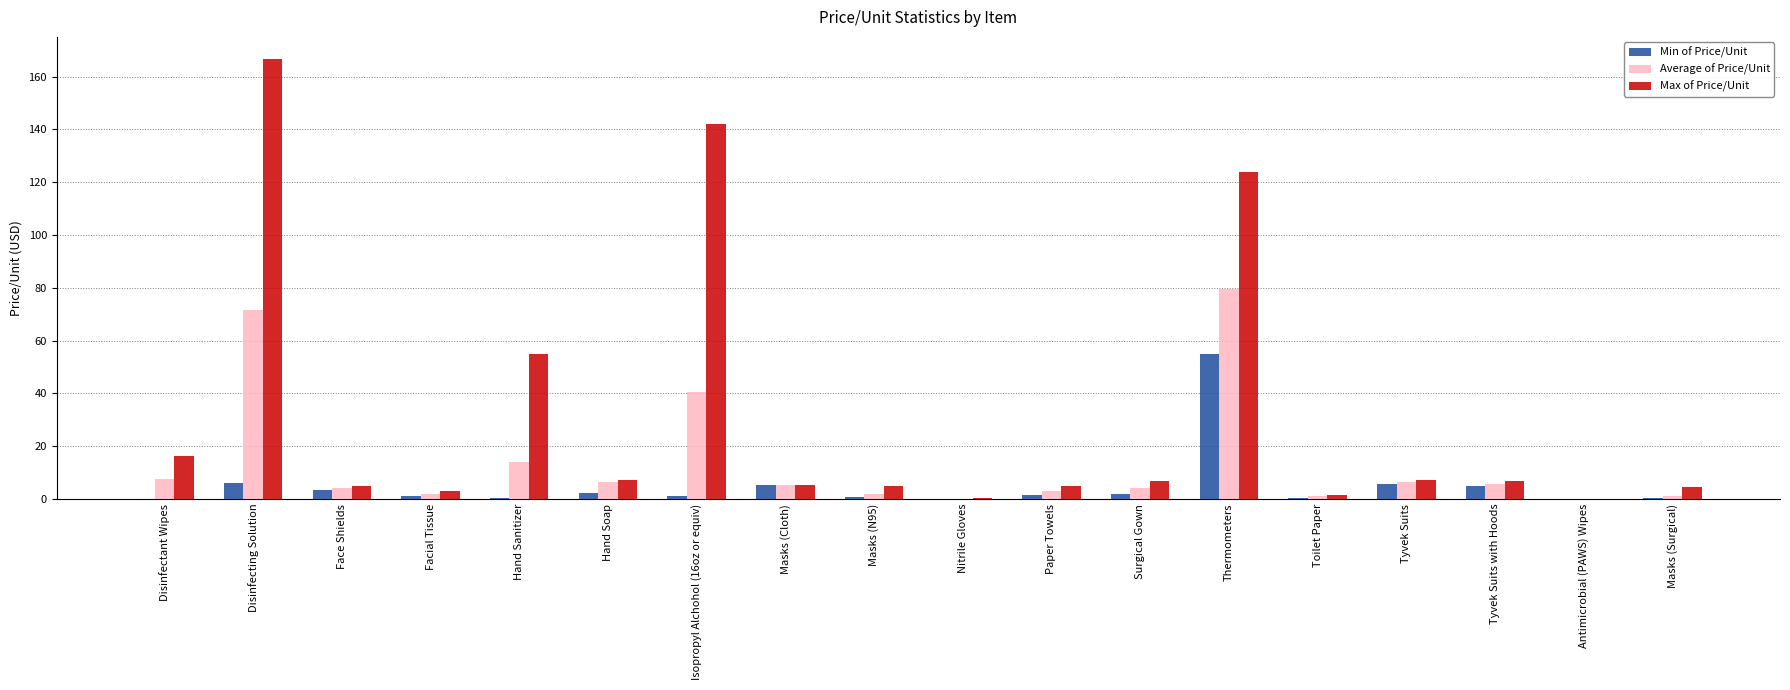

Read the Min of Price/Unit value at Tyvek Suits with Hoods.

4.7